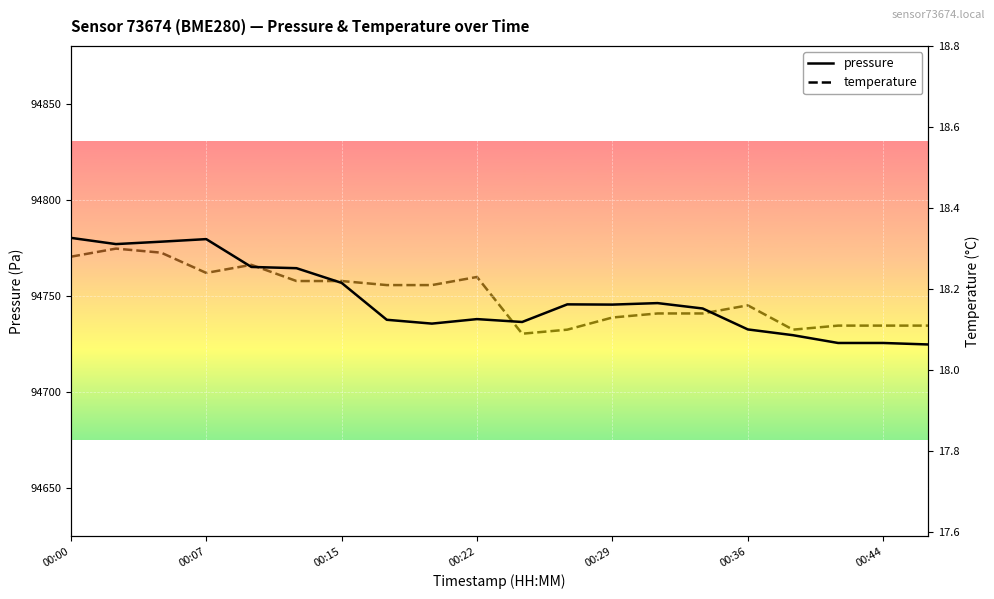

The value of pressure at 00:00 is 94780.5. True or false?

True